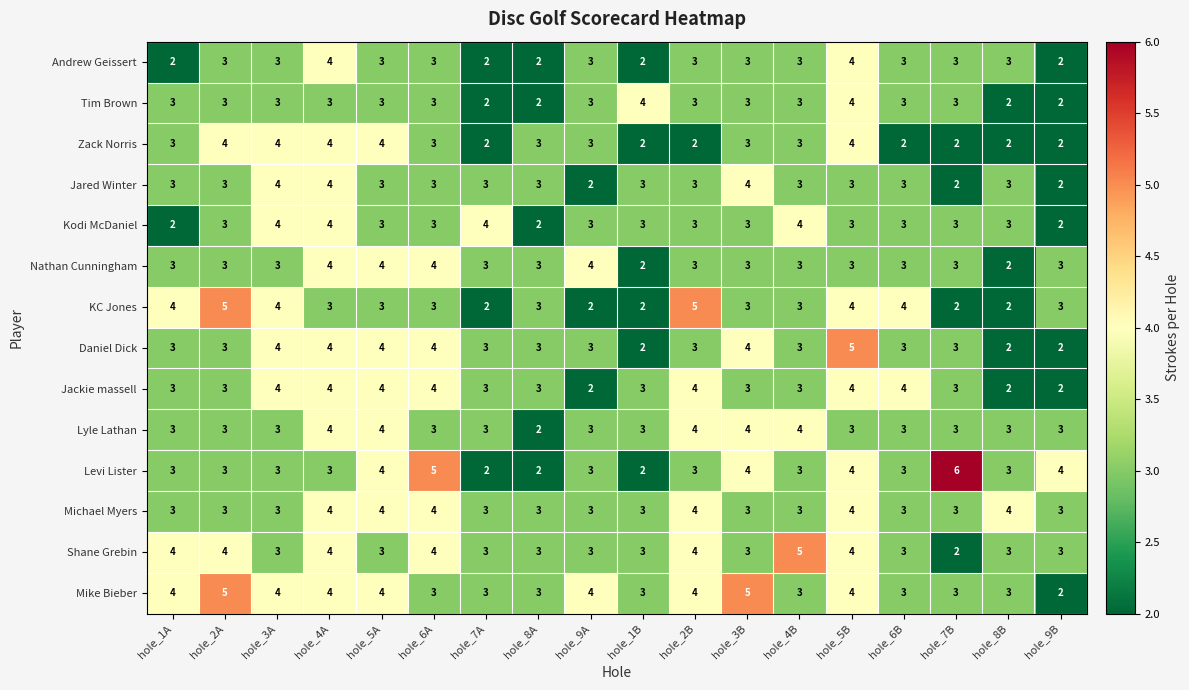

What is the sum of all Lyle Lathan values?

58